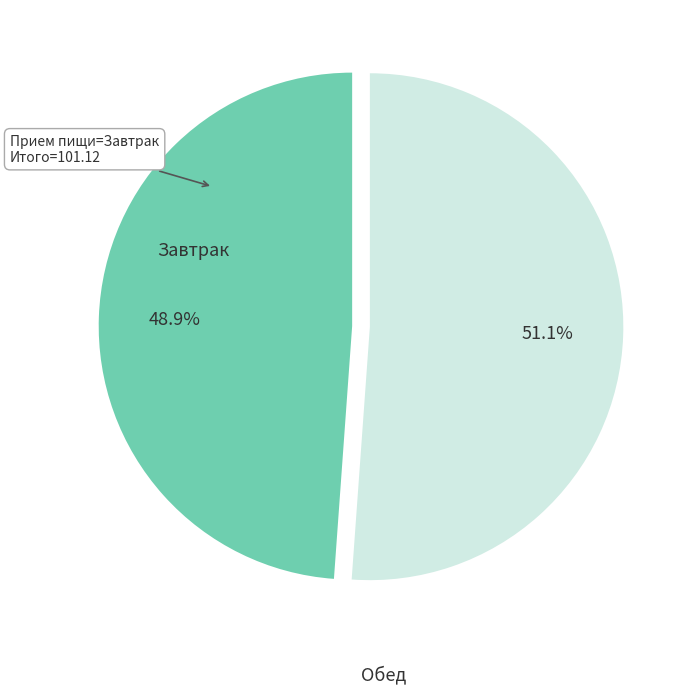

To the nearest percent, what is the difference between the Завтрак and Обед slice percentages?

2%